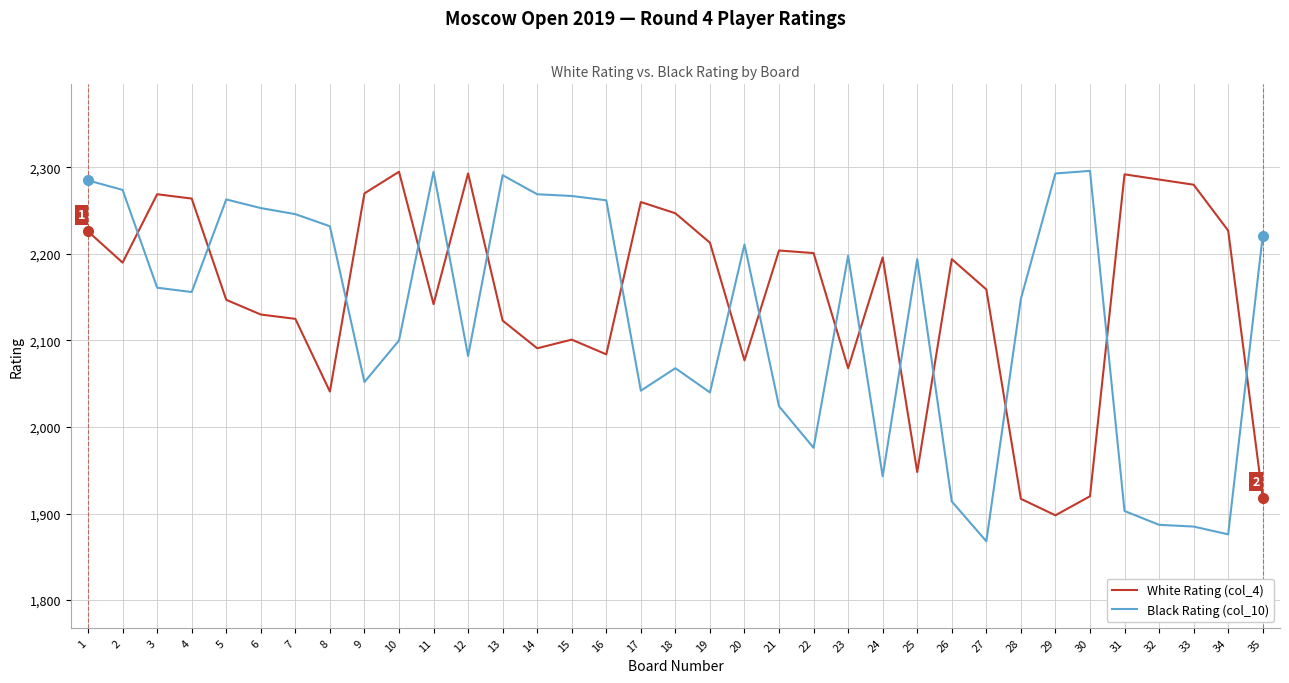

The value of Black Rating (col_10) at 29 is 3050. True or false?

False